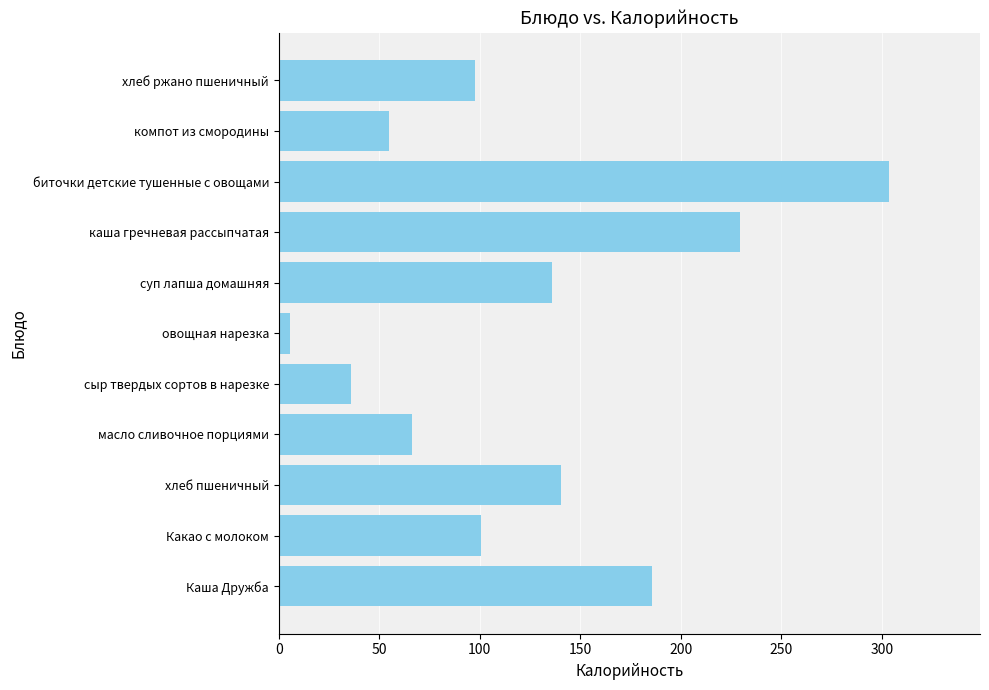

The chart shows a value of 35.8 at сыр твердых сортов в нарезке. True or false?

True